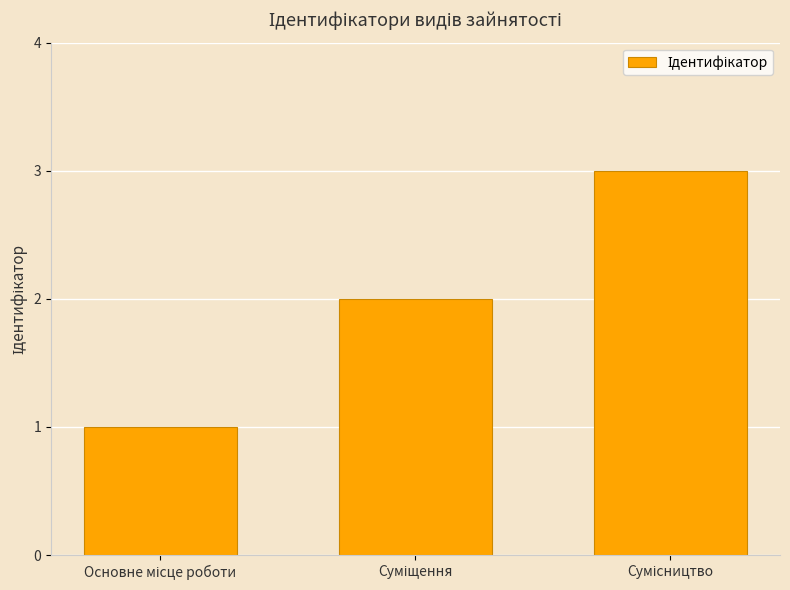

What is the sum of all values?

6